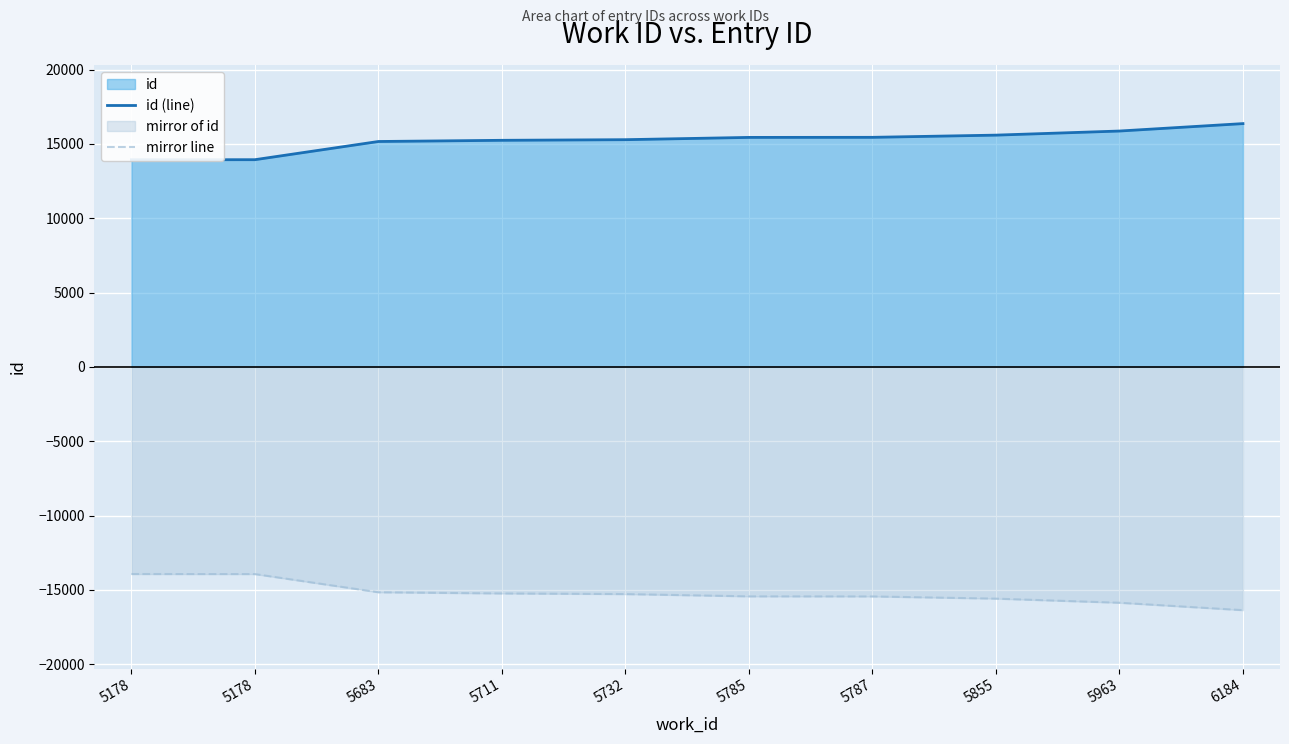

Rank the series by their maximum value, from lowest to highest.

mirror line, id (line)